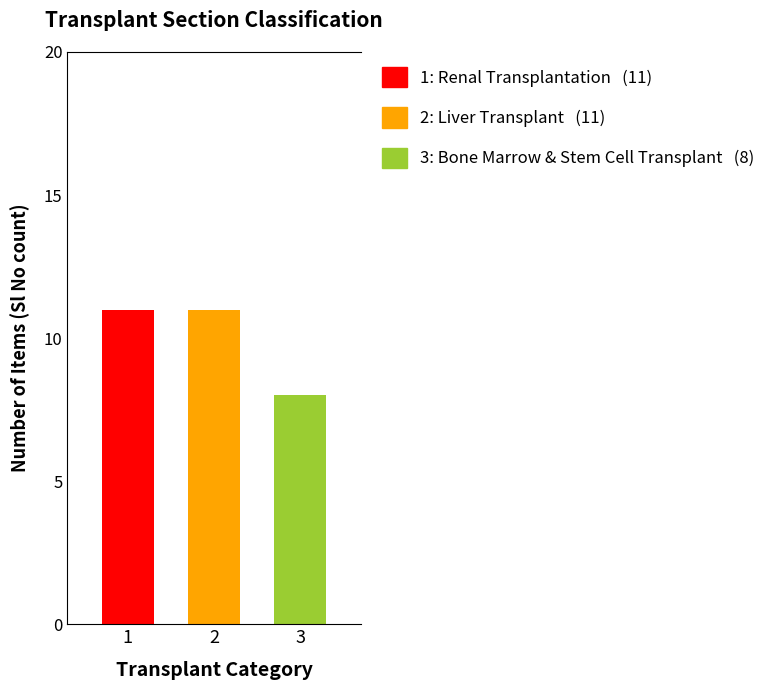

What is the difference between the highest and lowest values at 2?

3